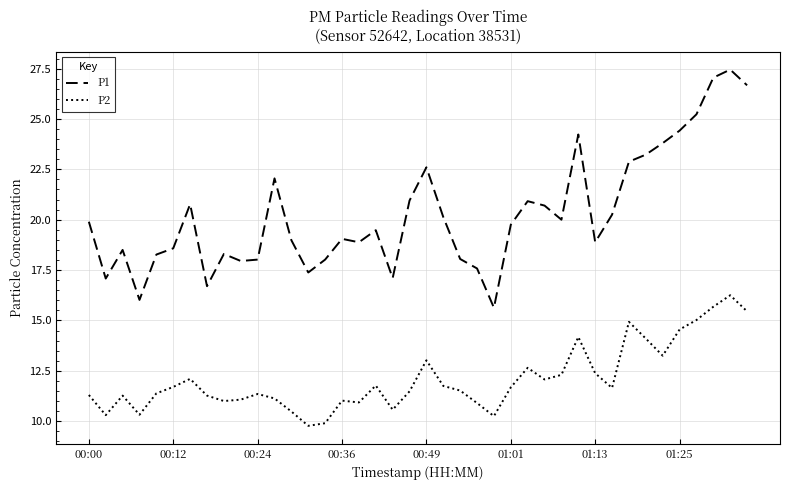

Which series has the largest range (max minus min)?

P1